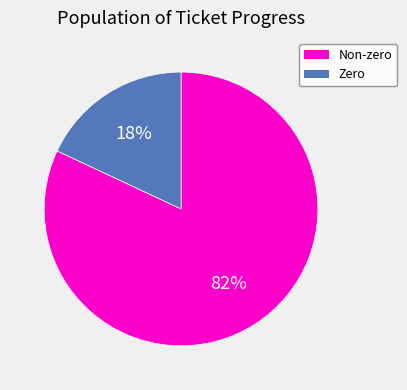

Does any single category account for the majority?

Yes